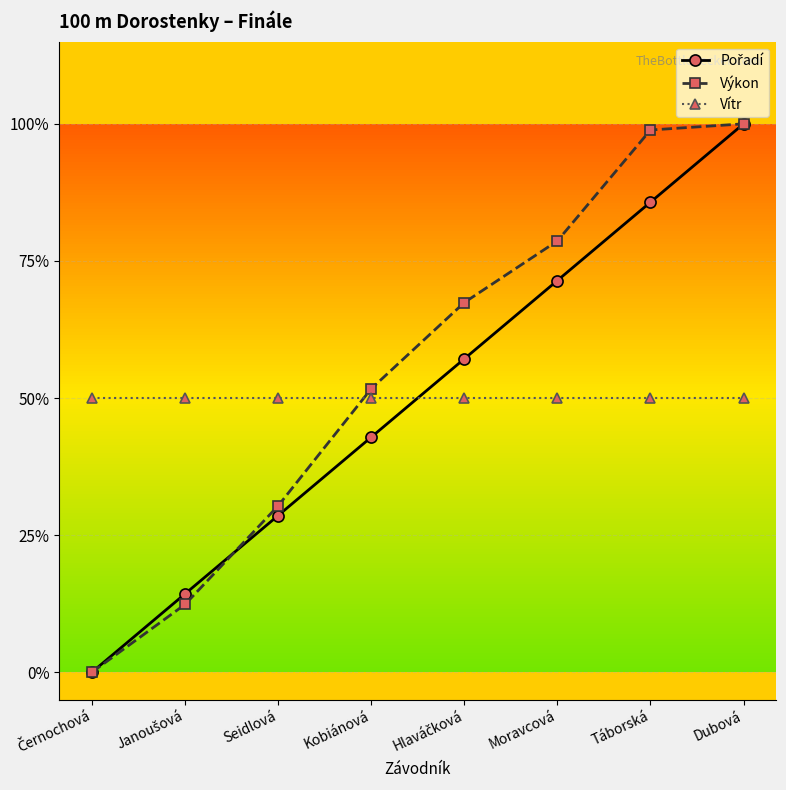

Reading left to right, extract all data points from this chart.

Pořadí: Černochová=0.0	Janoušová=0.1	Seidlová=0.3	Kobiánová=0.4	Hlaváčková=0.6	Moravcová=0.7	Táborská=0.9	Dubová=1.0
Výkon: Černochová=0.0	Janoušová=0.1	Seidlová=0.3	Kobiánová=0.5	Hlaváčková=0.7	Moravcová=0.8	Táborská=1.0	Dubová=1.0
Vítr: Černochová=0.5	Janoušová=0.5	Seidlová=0.5	Kobiánová=0.5	Hlaváčková=0.5	Moravcová=0.5	Táborská=0.5	Dubová=0.5